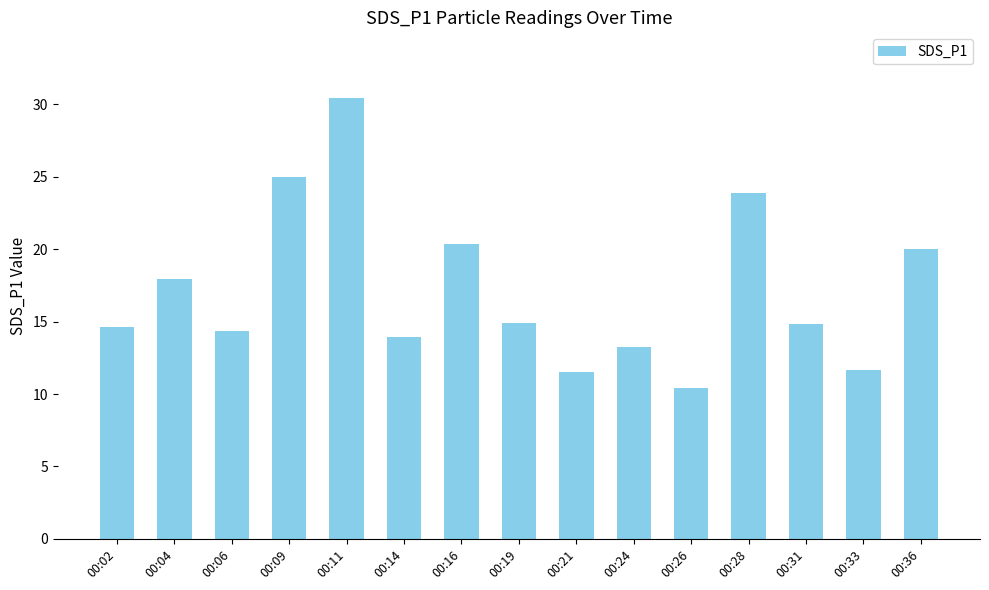

The chart shows a value of 20.0 at 00:36. True or false?

True